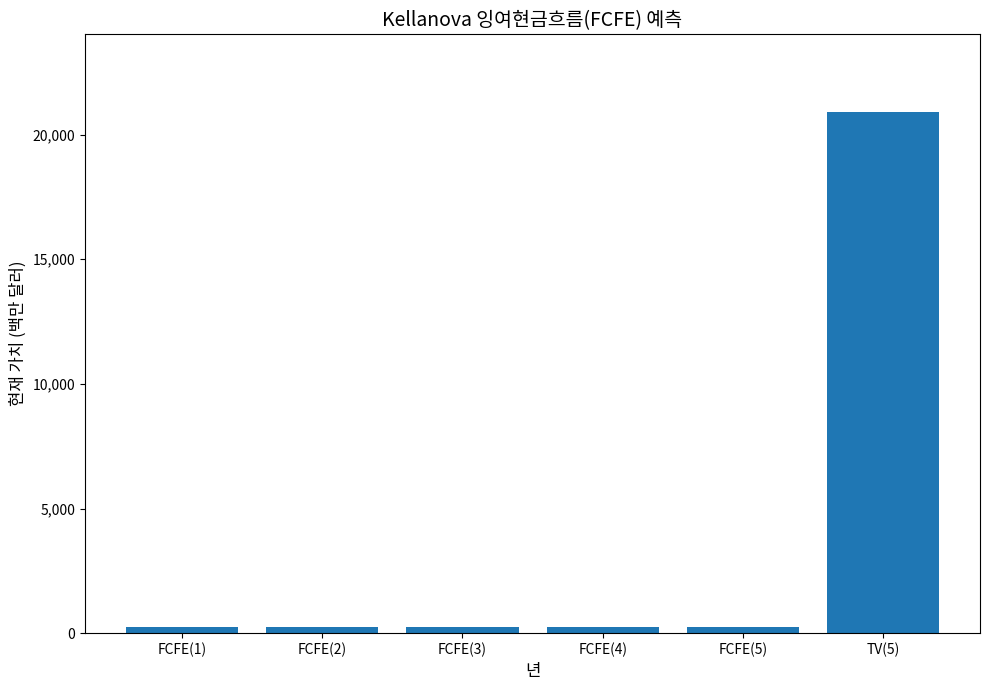

How many data points does each series have?

6